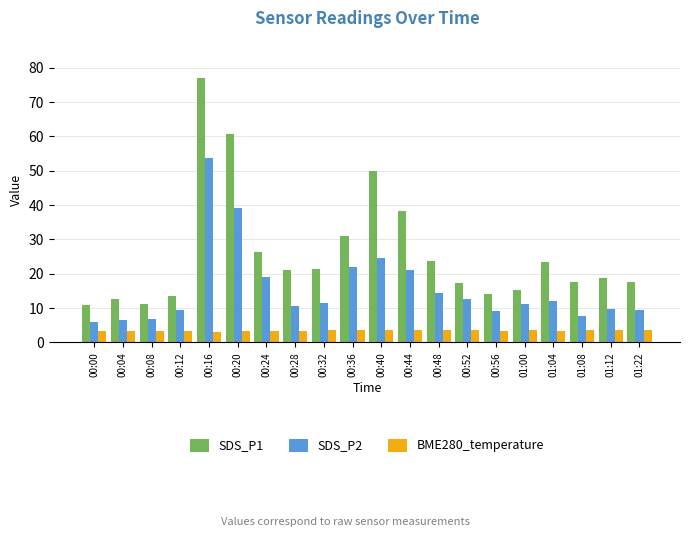

True or false: SDS_P2 has a value of 2.4 at 01:04.

False